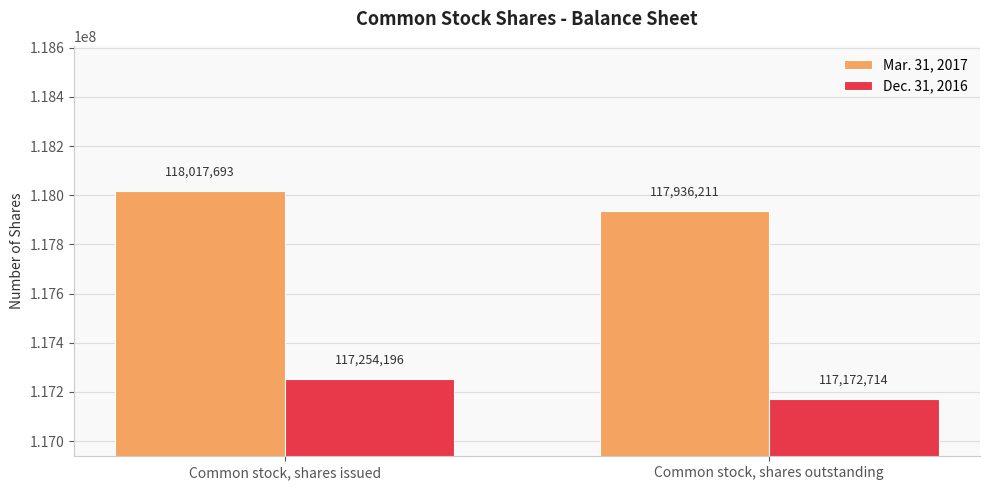

The Dec. 31, 2016 series shows 117254196 at Common stock, shares issued. True or false?

True